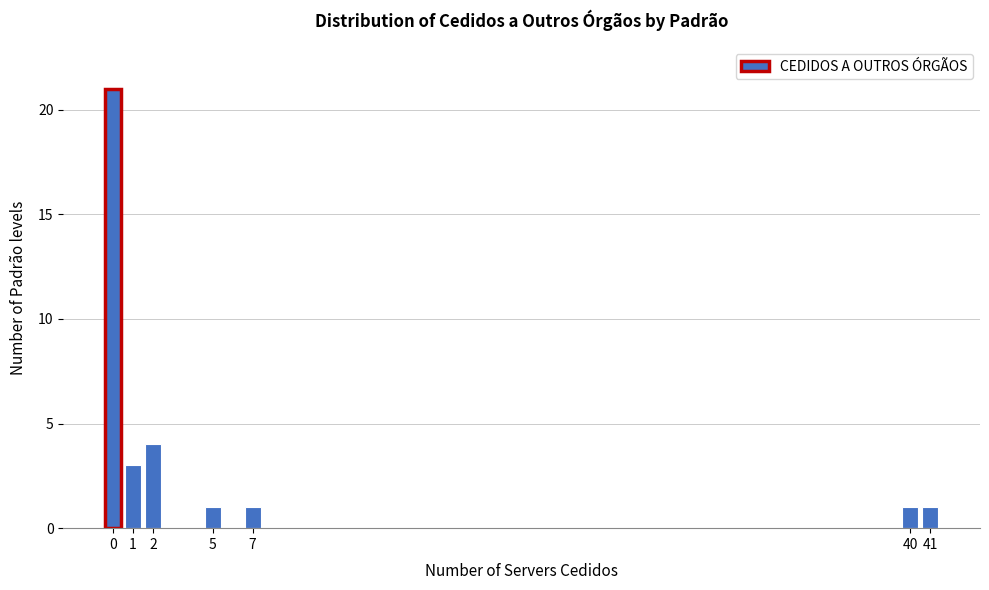

Reading left to right, extract all data points from this chart.

0=21	1=3	2=4	5=1	7=1	40=1	41=1